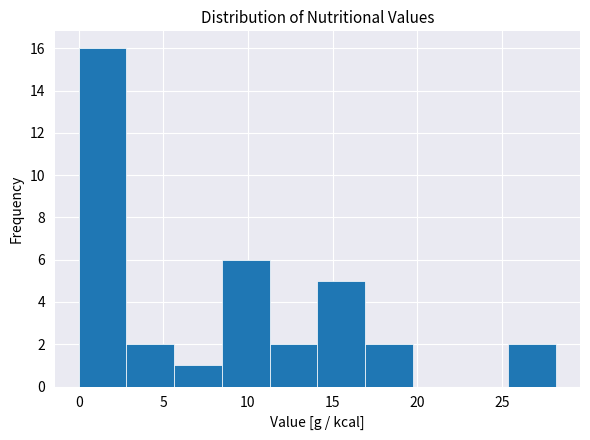

What is the height of the bar covering 17.0 to 19.5 on the x-axis? Neither the bar edges nor the heights are printed on the chart, so give them approximately, as read against the axes.

2